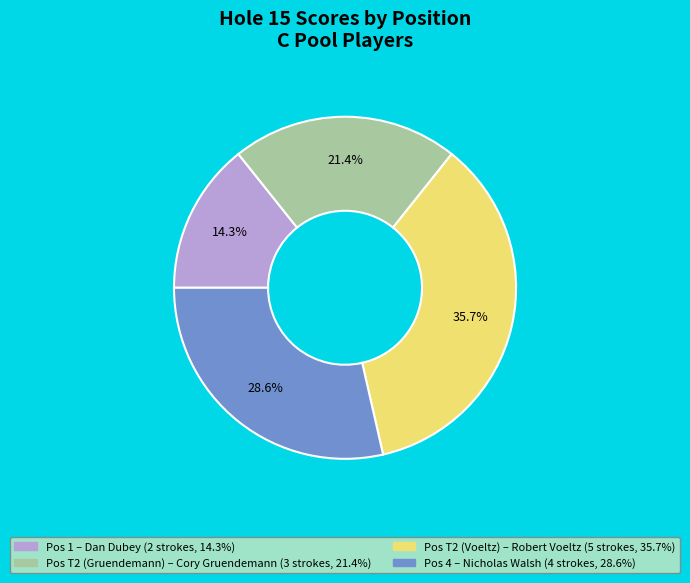

Does any single category account for the majority?

No